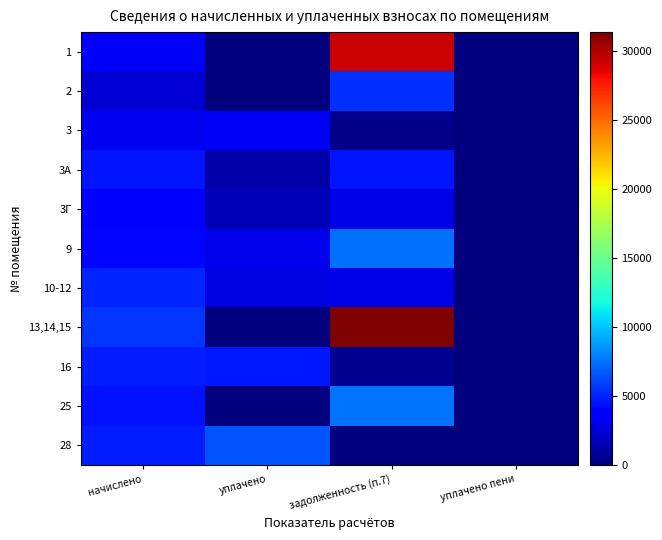

Rank the series at уплачено from highest to lowest value.

28, 16, 3, 9, 10-12, 3Г, 3А, 1, 2, 13,14,15, 25